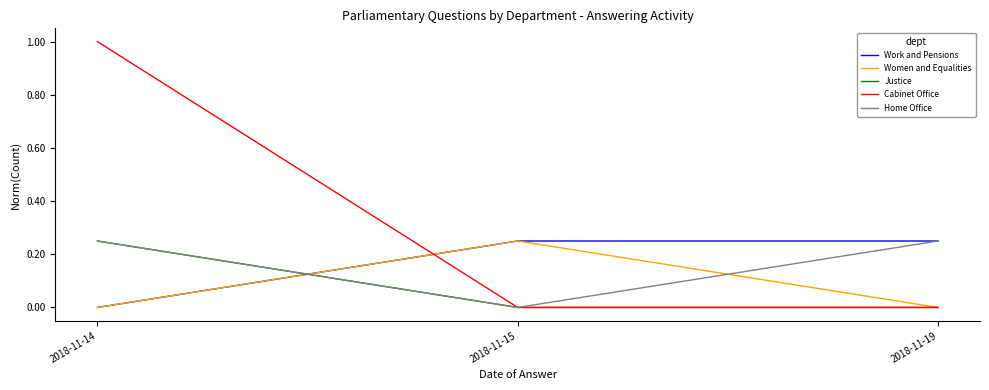

What is the sum of all Home Office values?

0.5